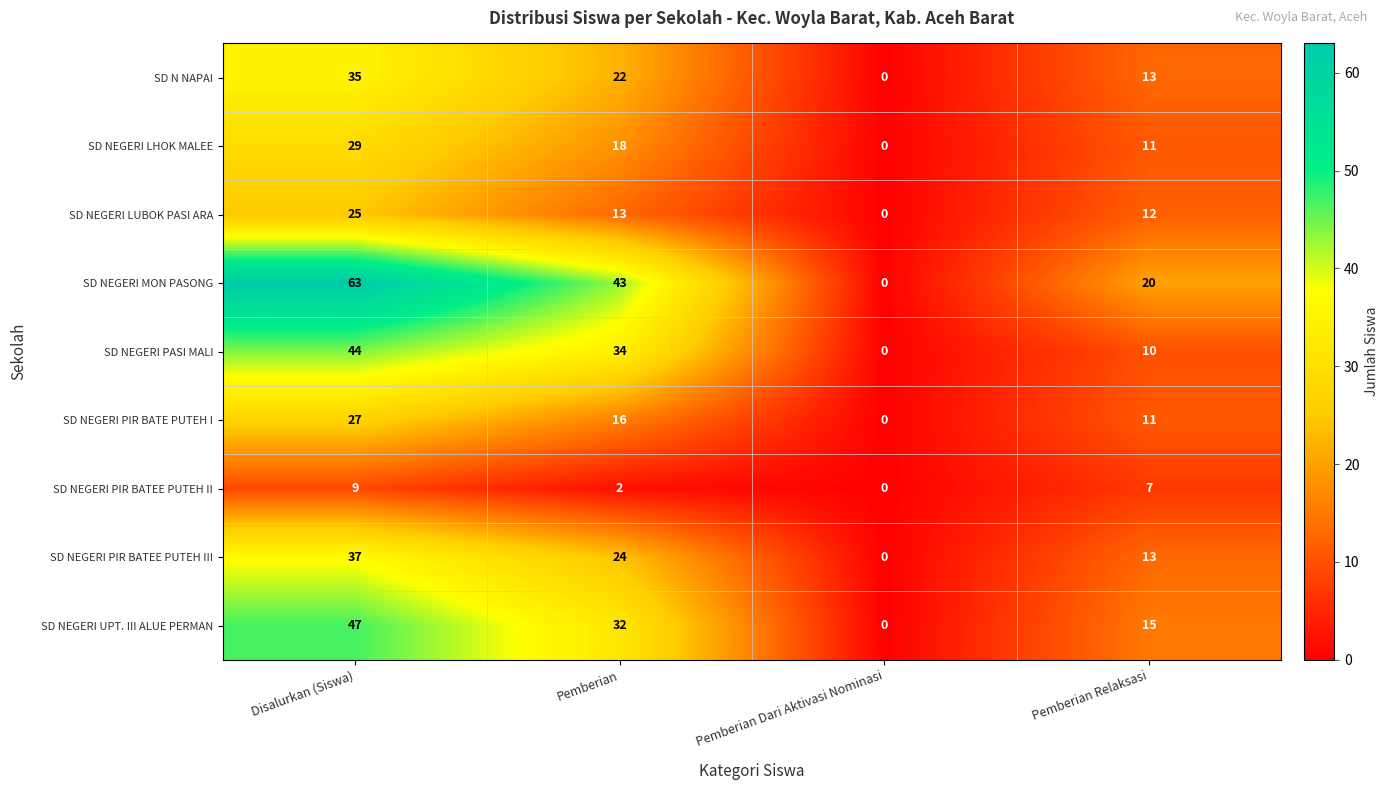

What is the greatest value displayed?

63